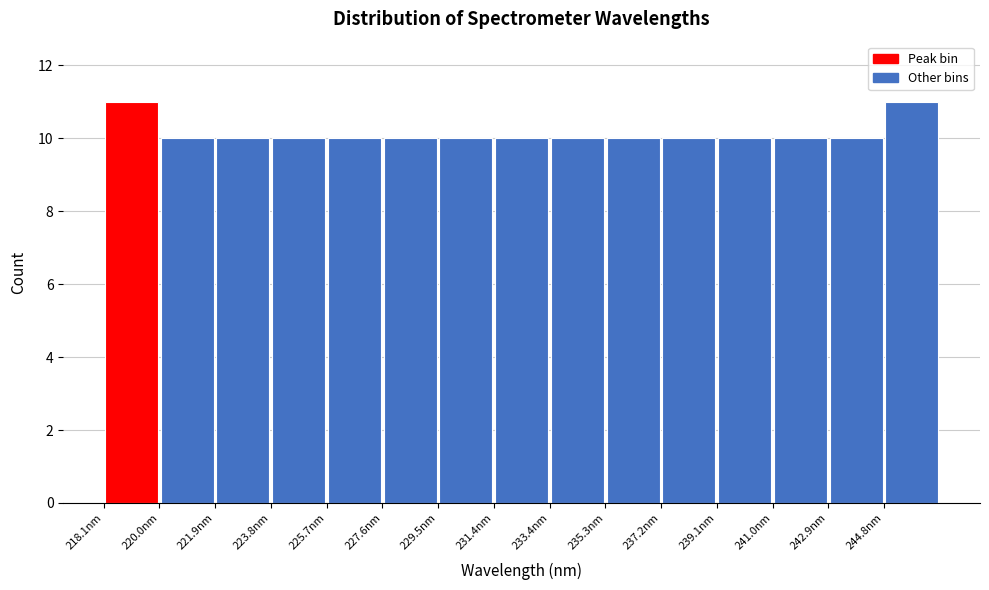

What is the height of the bar covering 229.6 to 231.4 on the x-axis? Neither the bar edges nor the heights are printed on the chart, so give them approximately, as read against the axes.

10